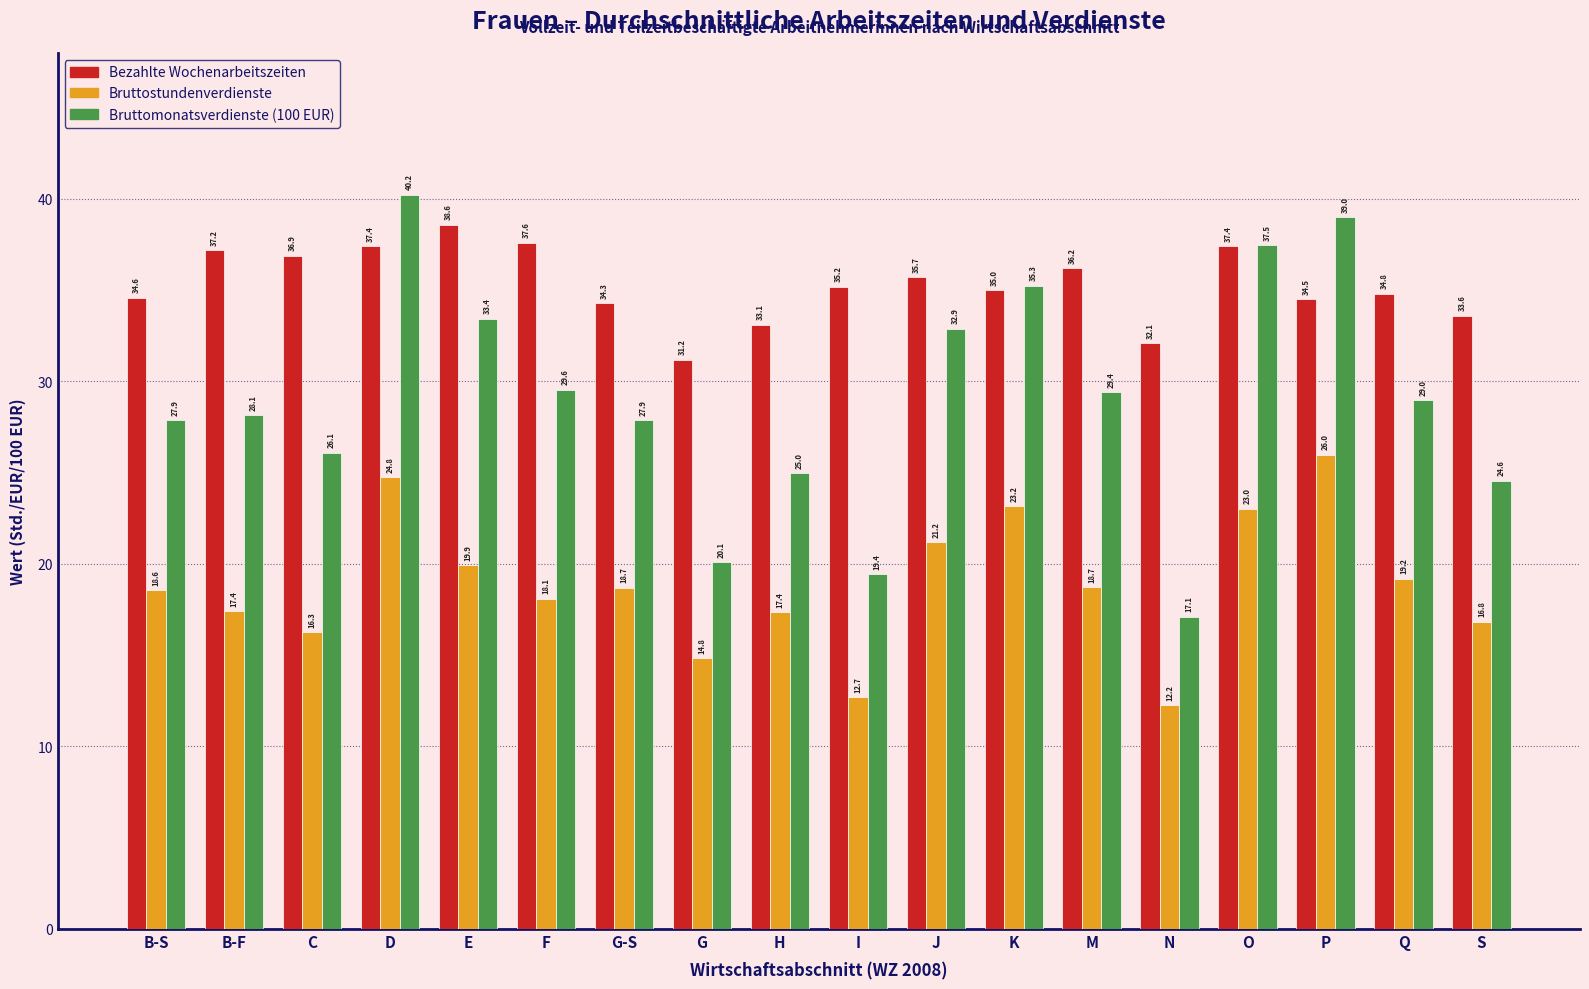

What position from the left is N?

14